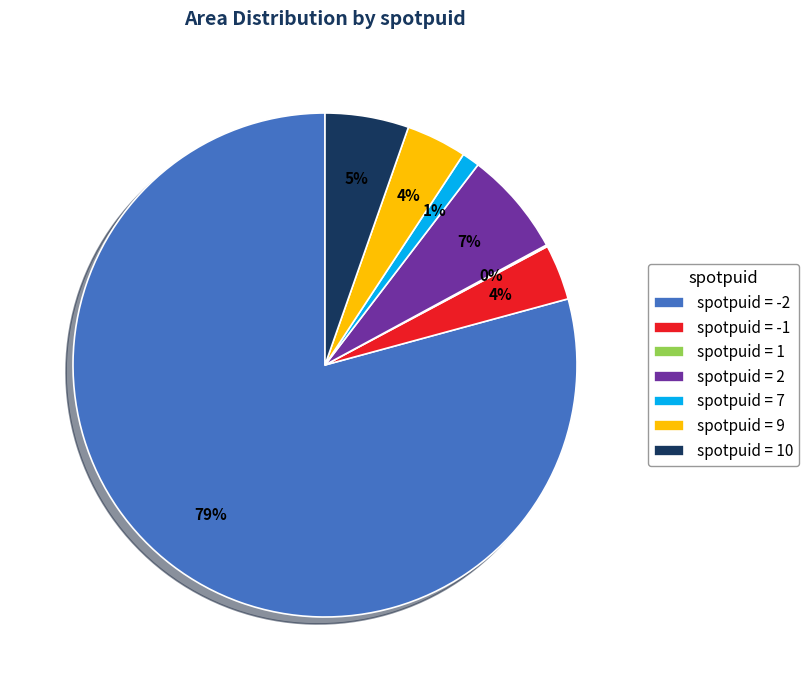

What percentage is the spotpuid = 7 slice, to the nearest percent?

1%